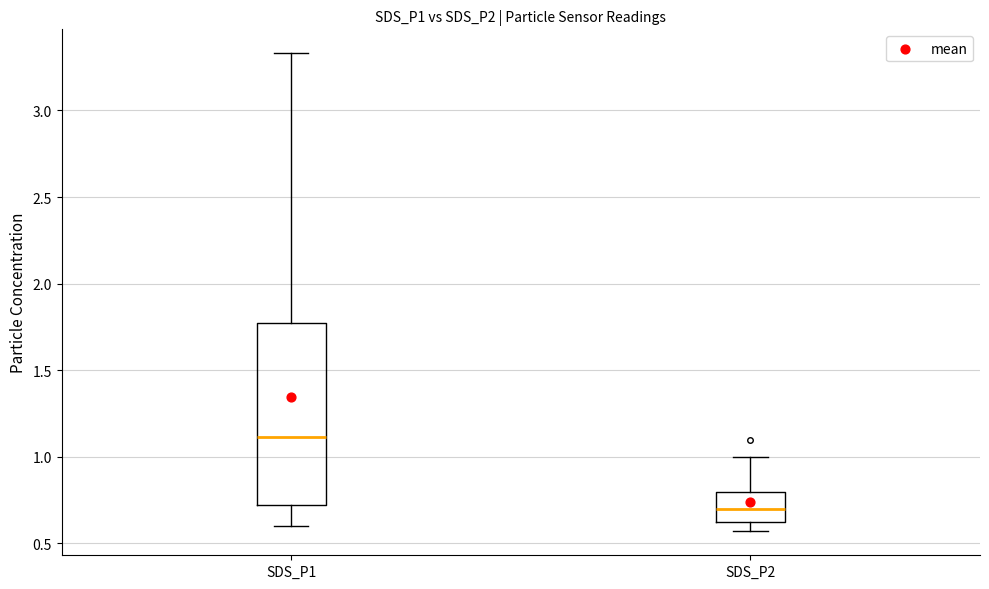

Which box is the tallest, from its lower edge to its upper edge?

SDS_P1